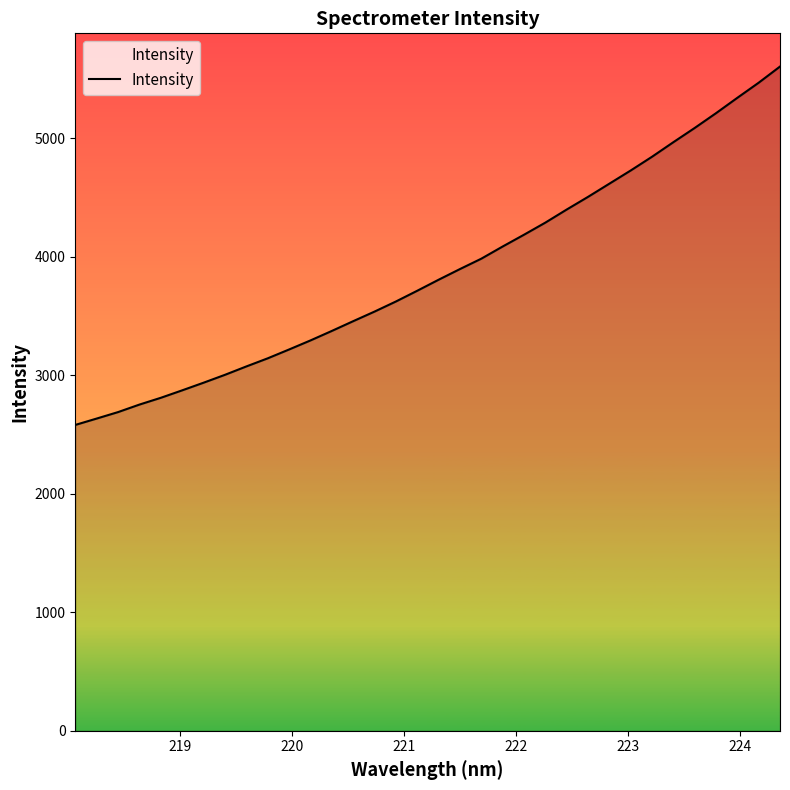

What is the difference between the maximum and minimum values?

3024.9